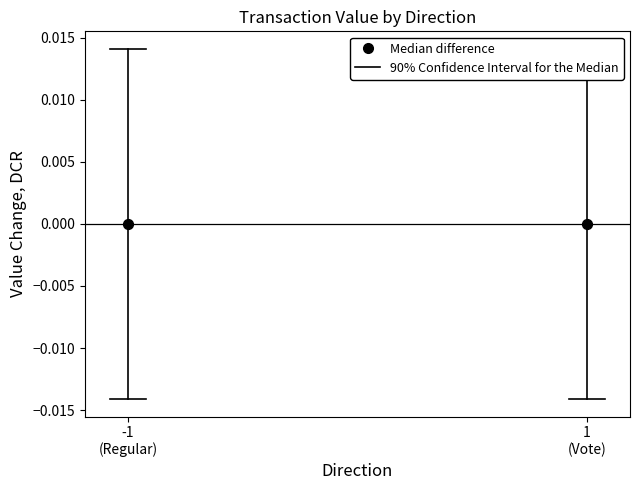

Which series contains the highest Y value?

90% Confidence Interval for the Median